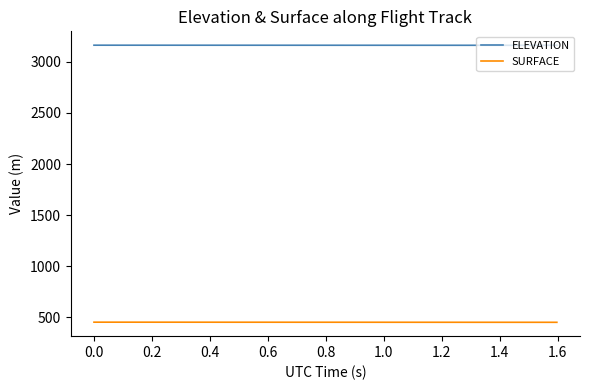

True or false: SURFACE and ELEVATION cross at least once.

False